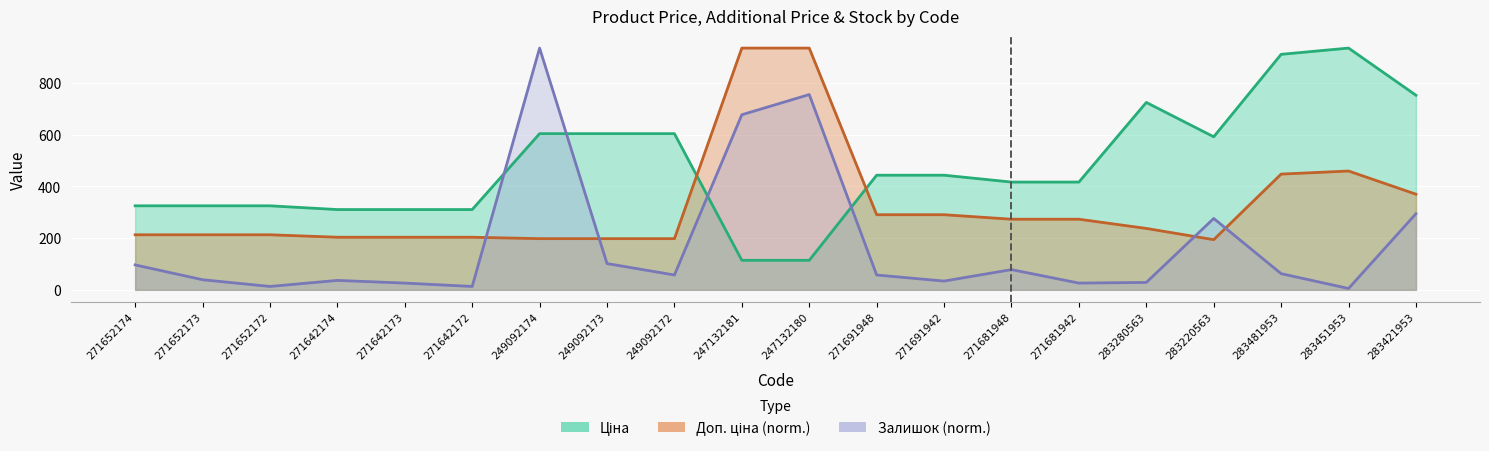

At which category does Залишок reach its first local peak?

271642174